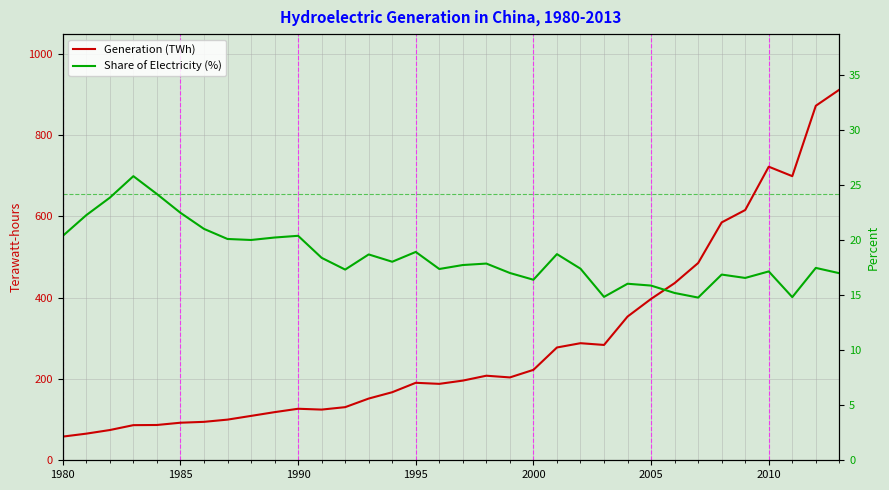

The value of Share of Electricity (%) at 17 is 28.4. True or false?

False